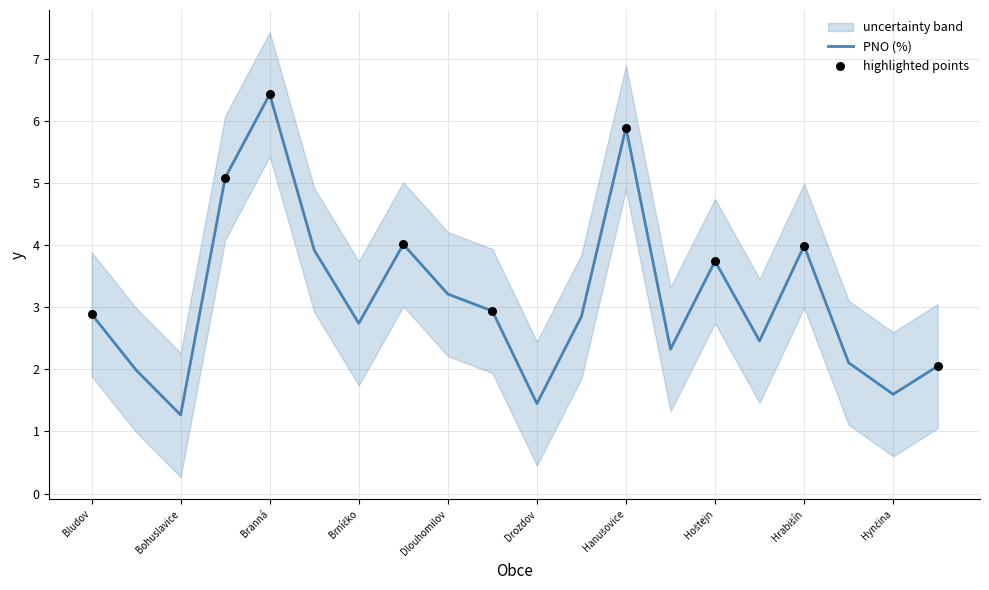

Is the value of lower at Hrabová greater than the value of upper at Dolní Studénky?

No